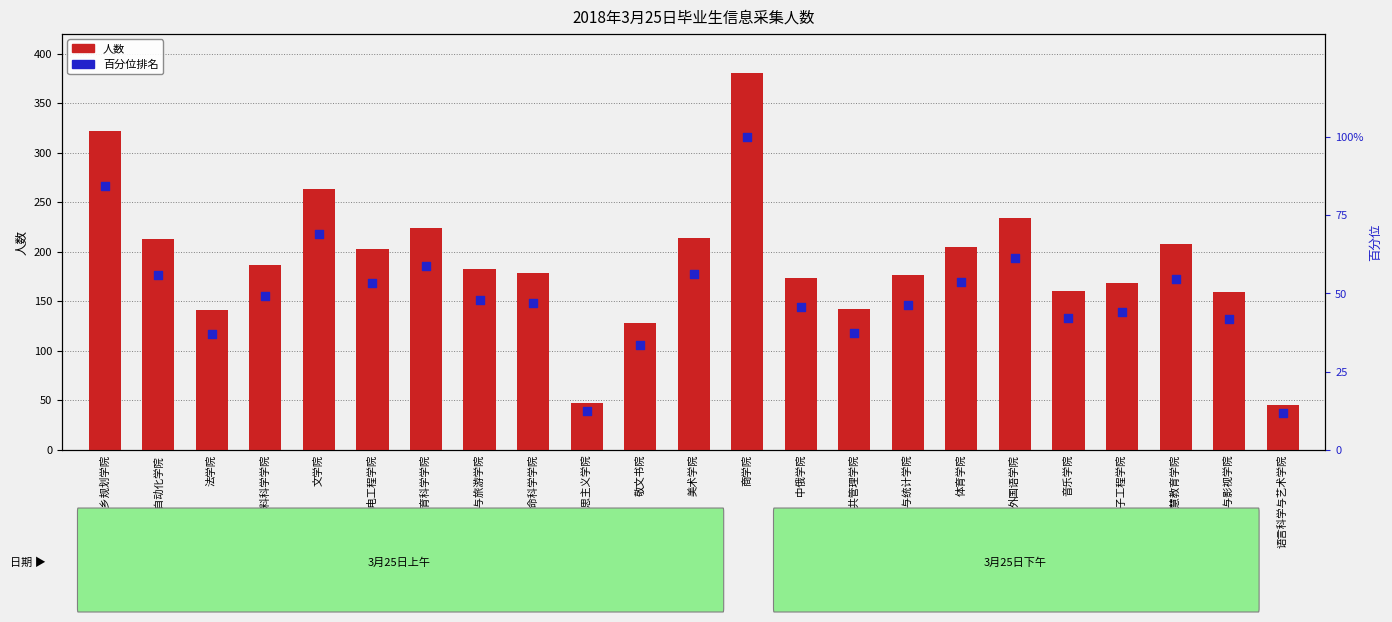

What is the total value across all series at 哲学与公共管理学院?

179.3